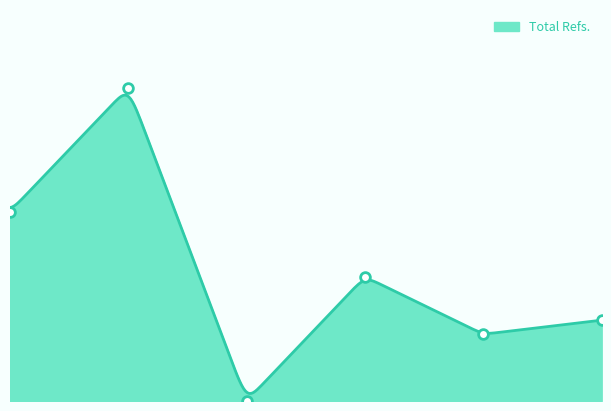

The value at 5 is 377. True or false?

False